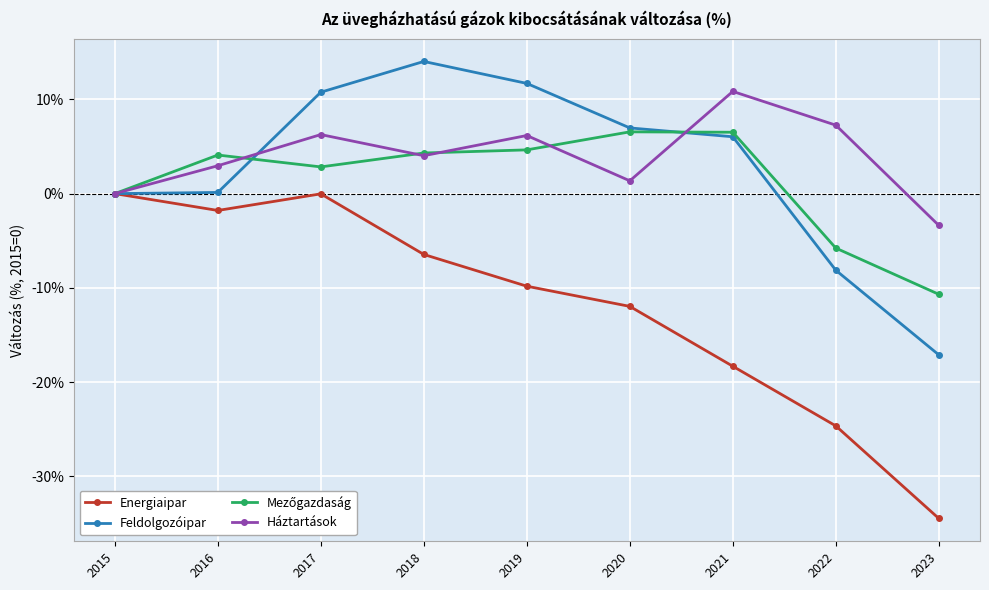

At which label does Energiaipar first exceed -9?

2015